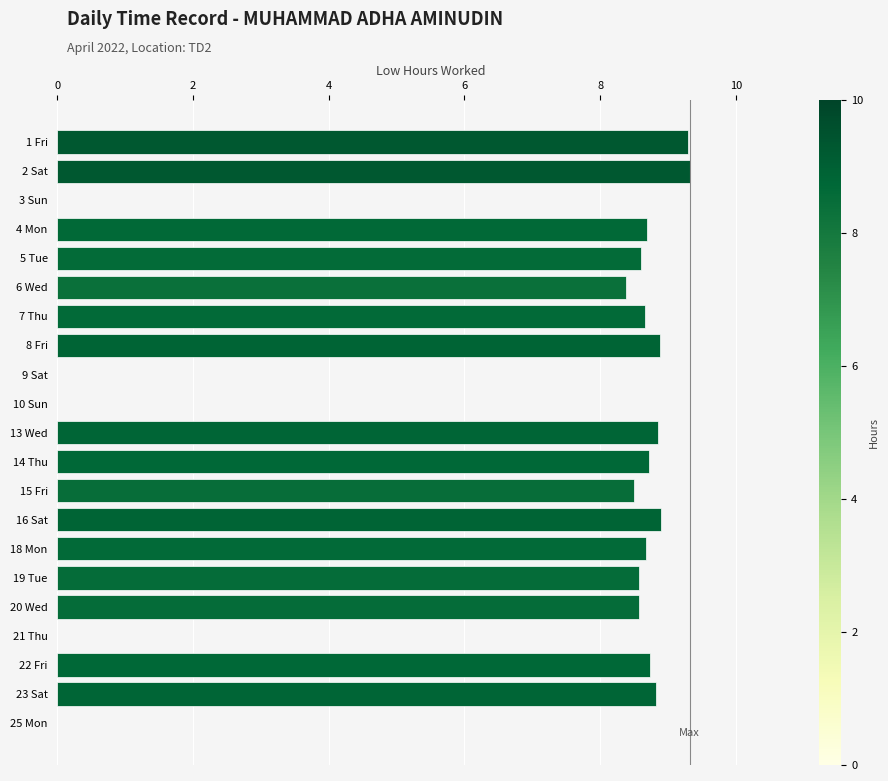

What is the greatest value displayed?

9.3